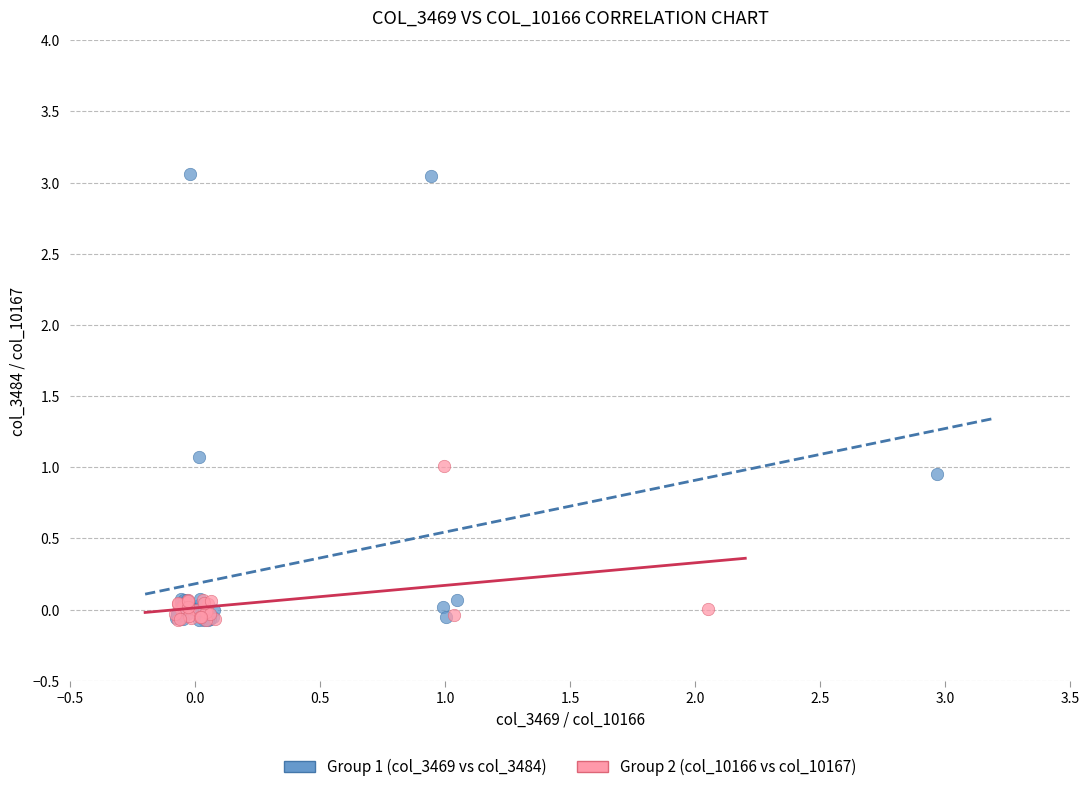

What are all the series names shown in the legend?

Group 1 (col_3469 vs col_3484), Group 2 (col_10166 vs col_10167)